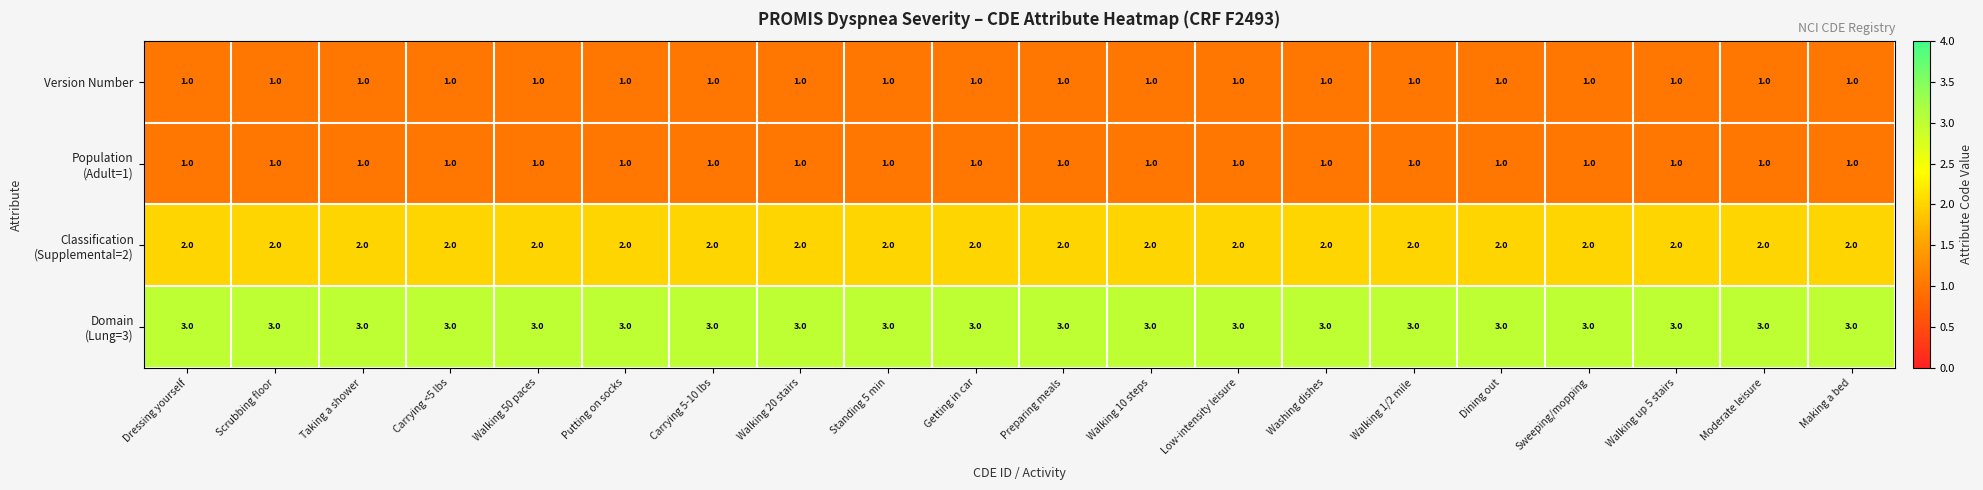

The value of Version Number at Putting on socks is 0. True or false?

False